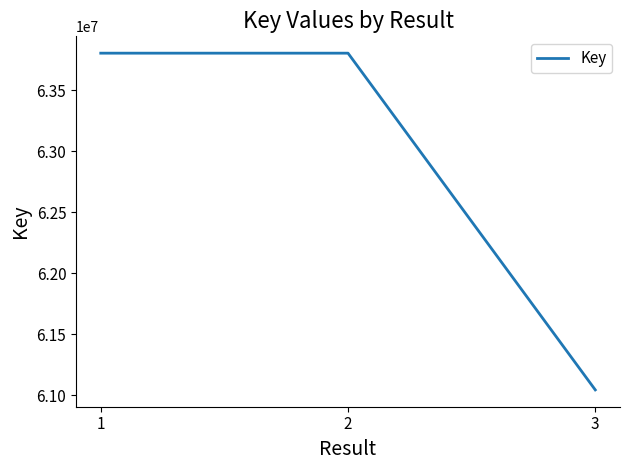

Is it true that the value at 3 is 91918022?

False